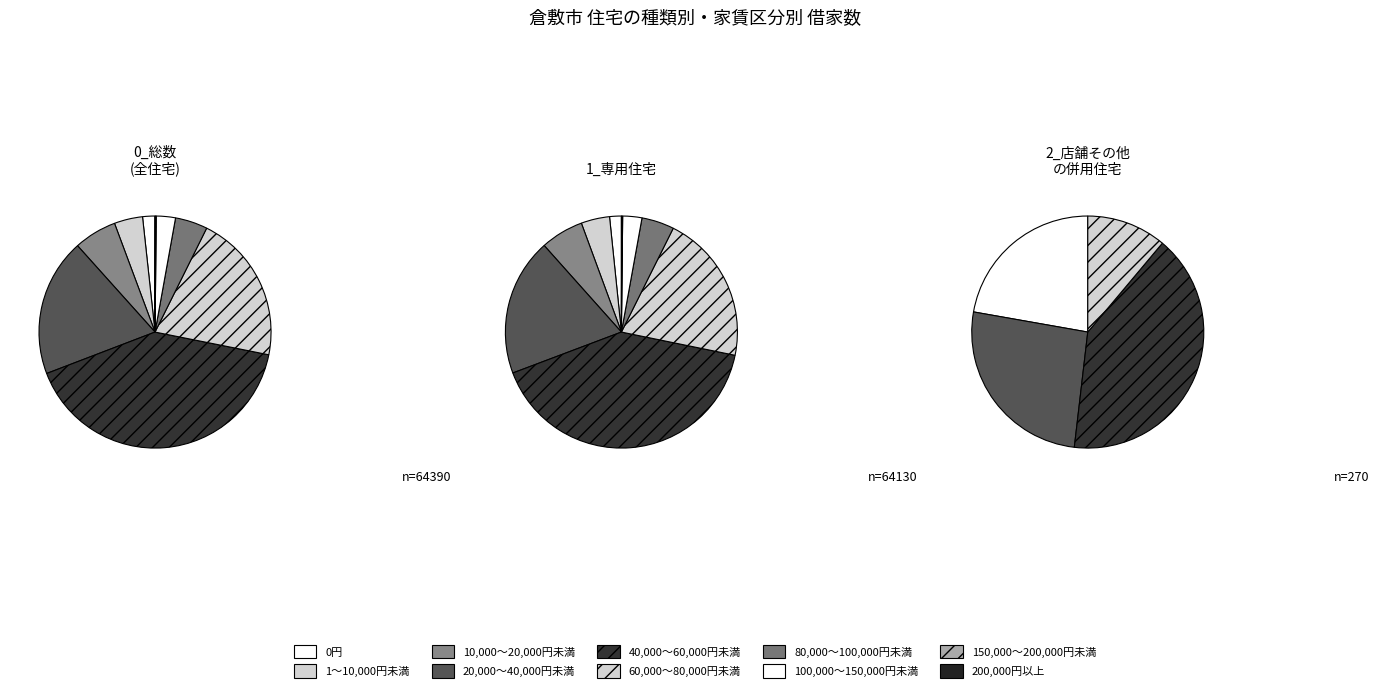

To the nearest percent, what is the average slice percentage?

10%